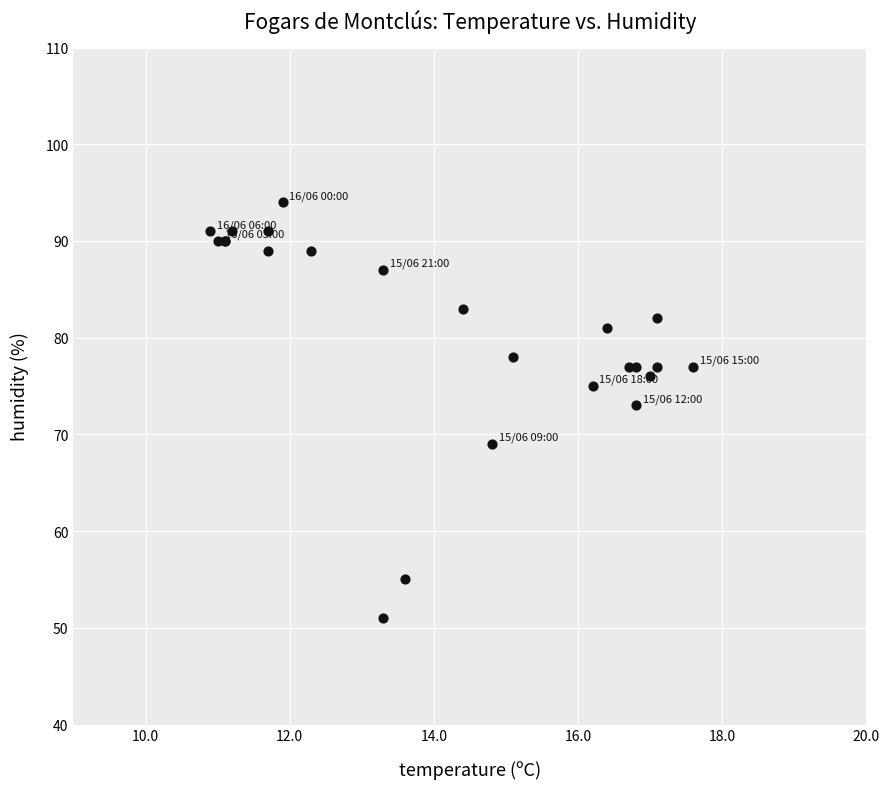

What Y value in the scatter plot is closest to 72?

73